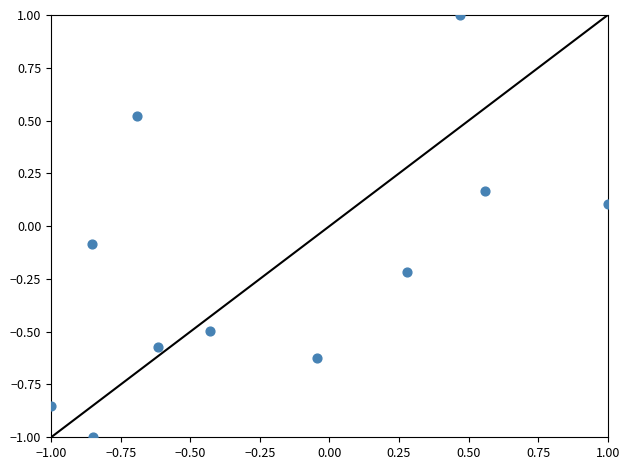

What is the range of Y values (max minus min)?

2.0